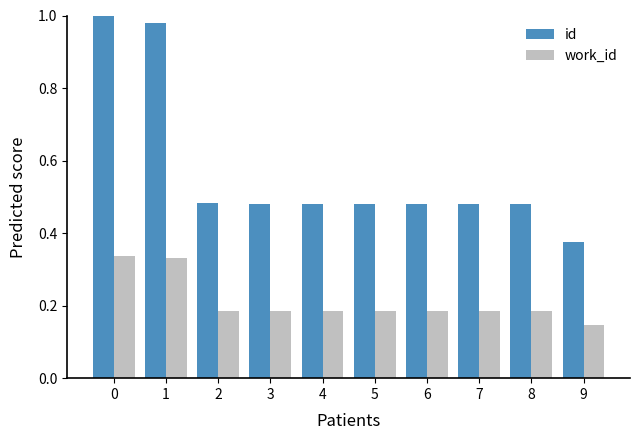

What is the sum of all id values?

5.7